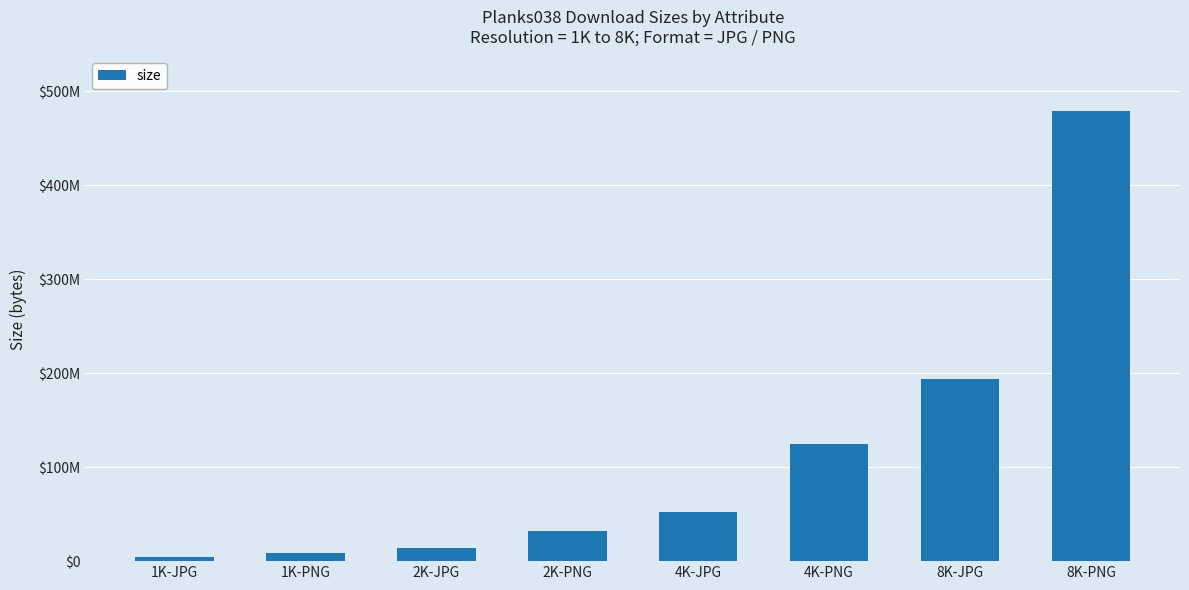

At which label does the data first exceed 52561067?

4K-PNG